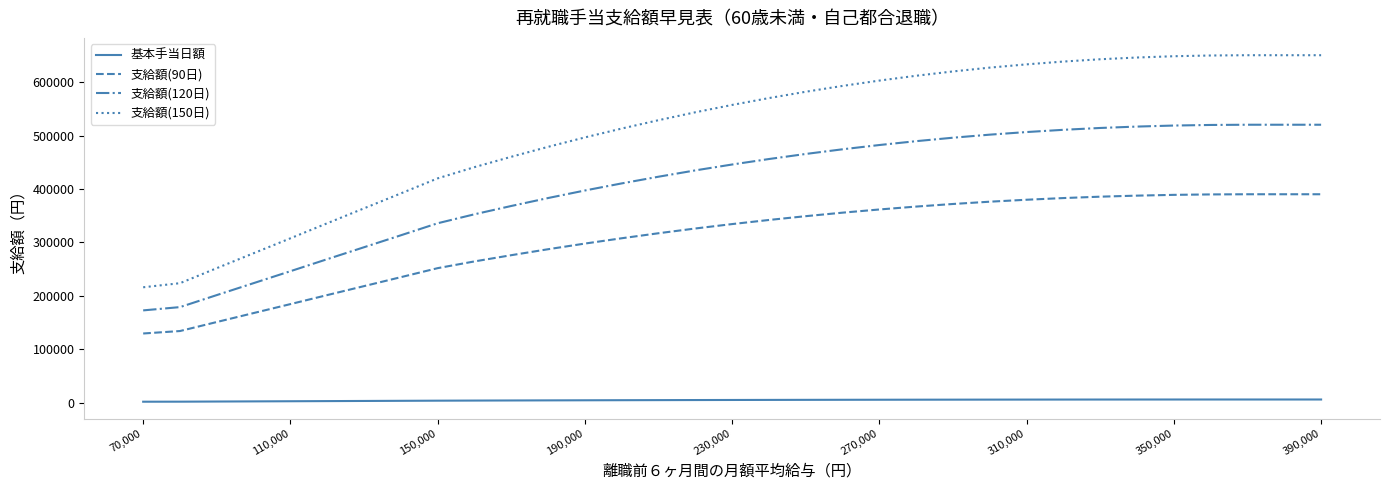

Does the chart display data point markers on the line(s)?

No